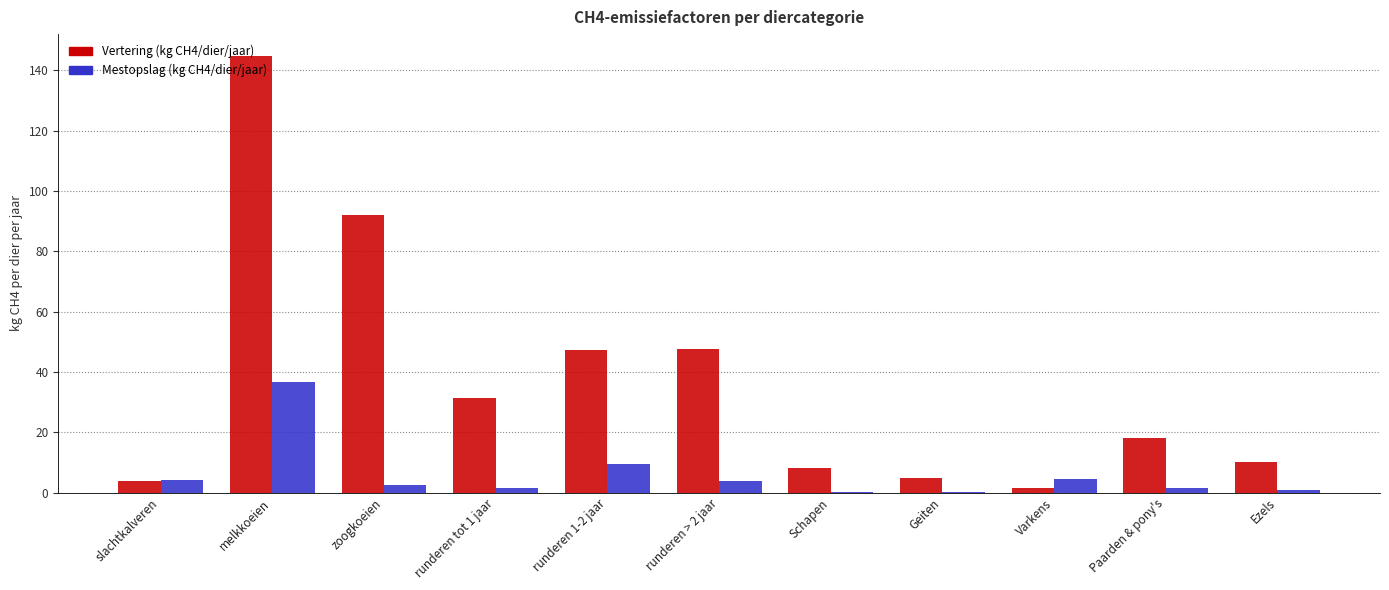

What is the sum of the Mestopslag (kg CH4/dier/jaar) values at Schapen and runderen > 2 jaar?

4.1